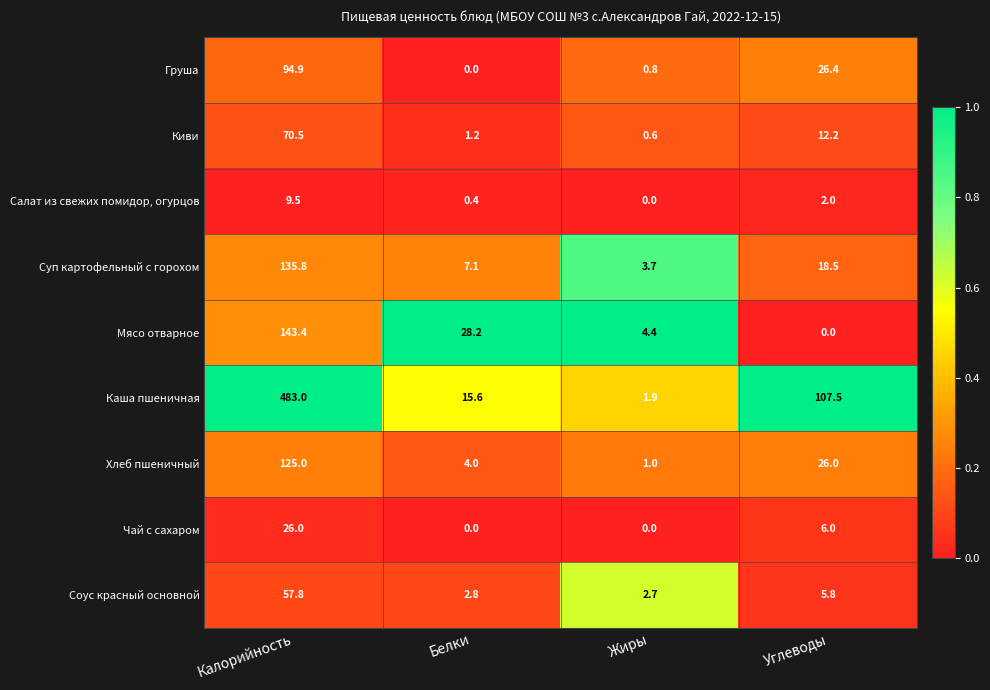

Count the Чай с сахаром values in the range 0 to 26.

4